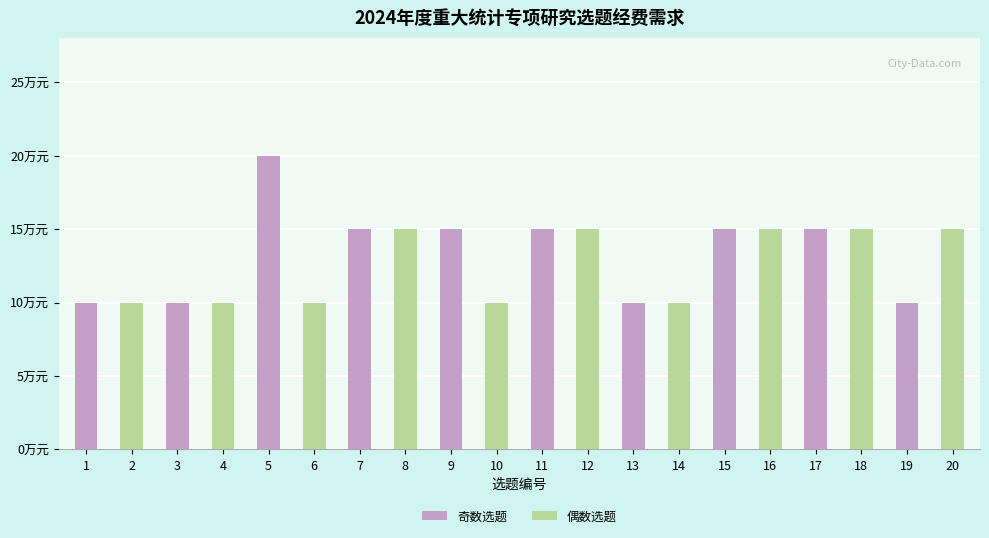

Does the chart contain any negative values?

No